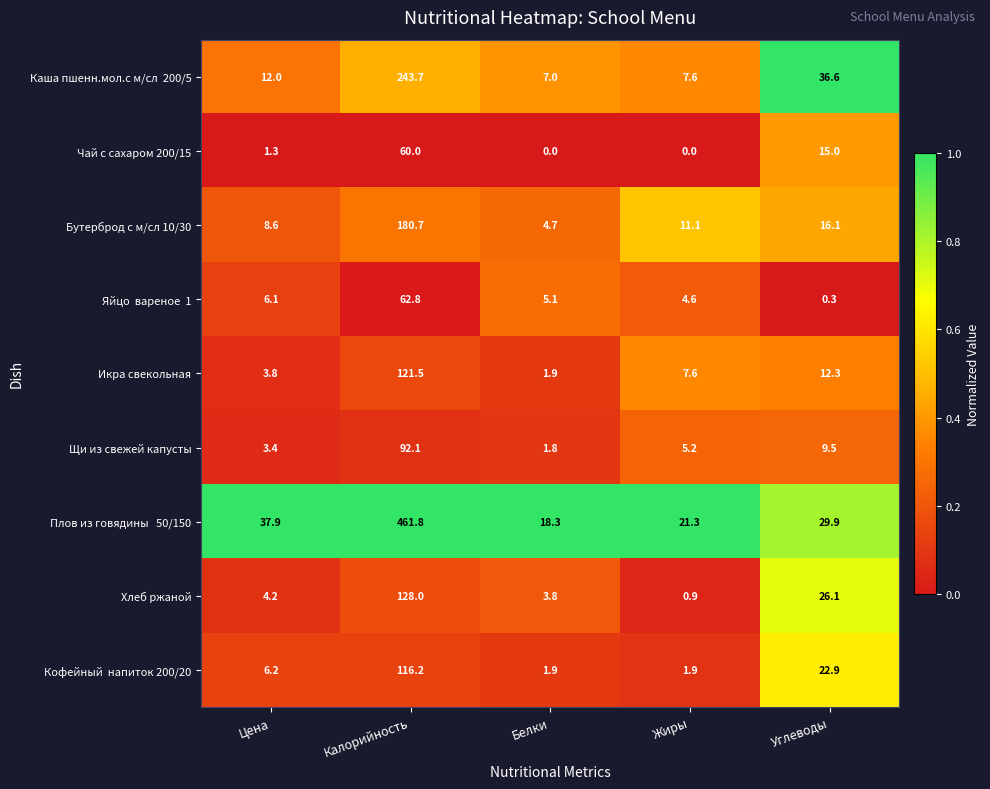

Rank the categories by Щи из свежей капусты value from highest to lowest.

Калорийность, Углеводы, Жиры, Цена, Белки